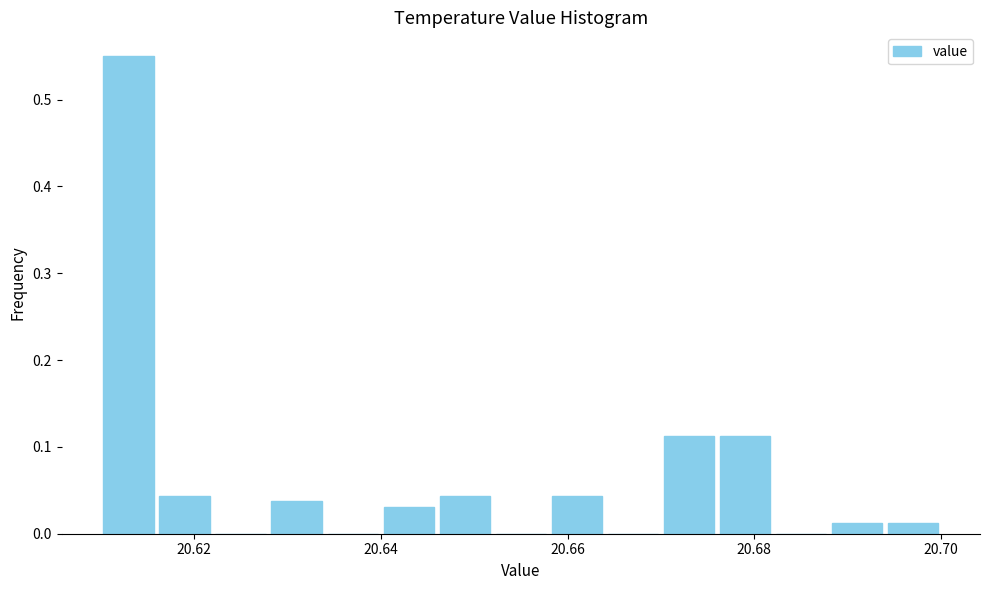

Around what value on the x-axis is the tallest bar? Give the approximate position of its centre, as read against the axis.

20.614